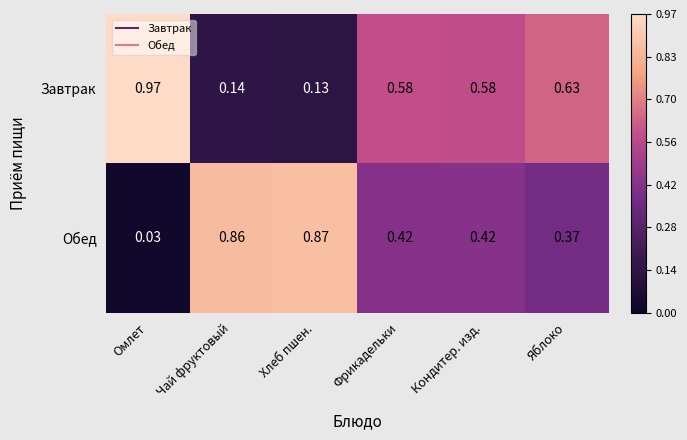

At which label is Обед closest to 0?

Омлет